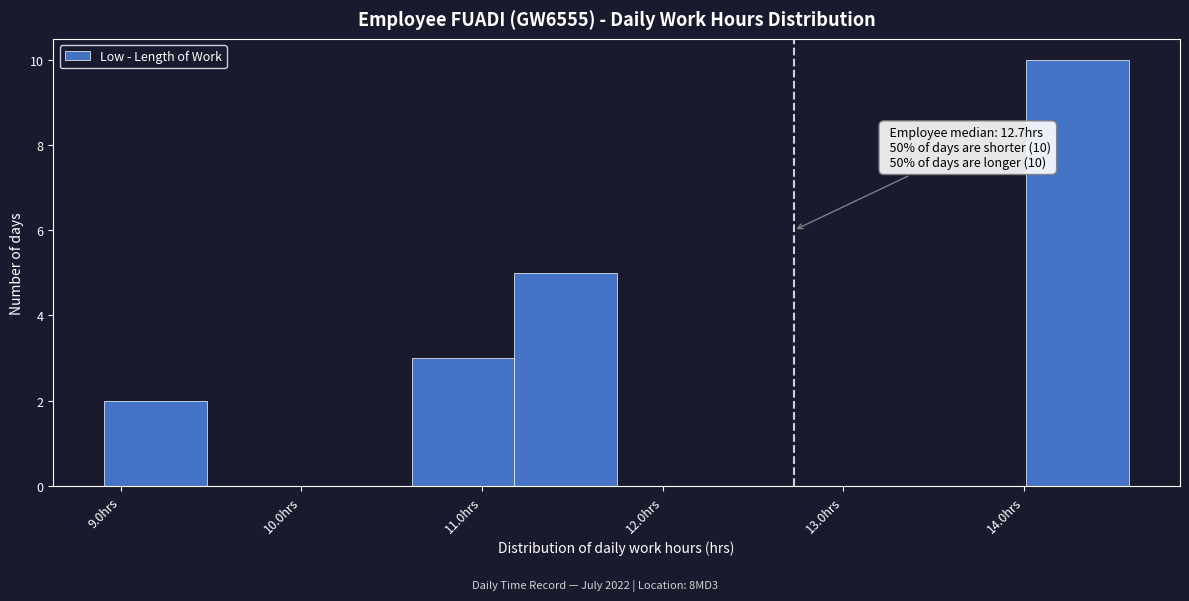

Which range on the x-axis has the tallest bar?

14.0 to 14.6